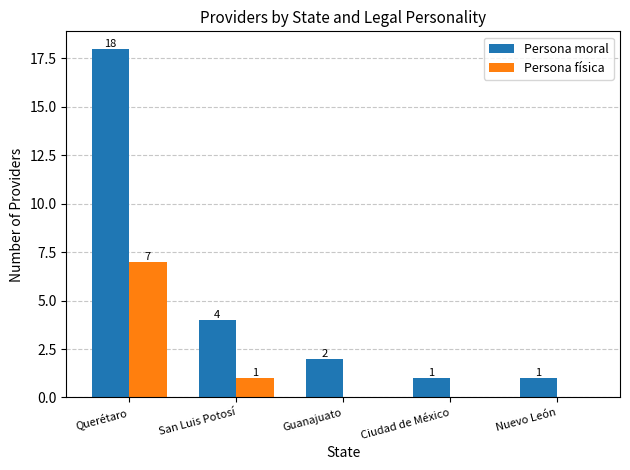

What is the sum of the Persona física values at San Luis Potosí and Nuevo León?

1